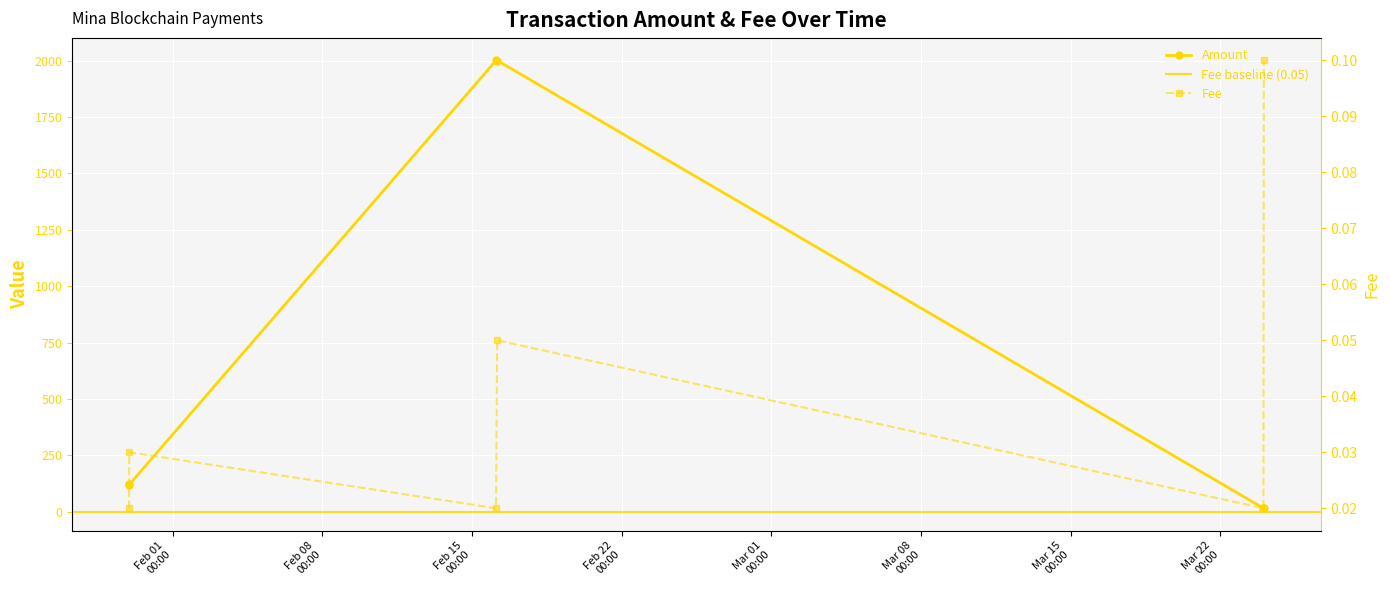

The Amount series shows 120.0 at 2023-01-29 23:27:00. True or false?

True